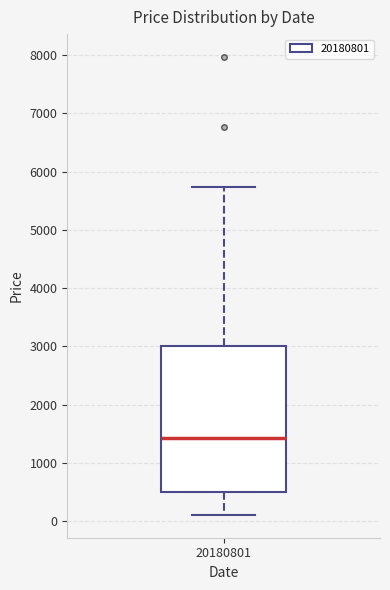

Read this box plot against the y-axis: the position of the median line, the range covered by the box, and the ends of both whiskers. The values are not printed on the chart, so give them approximately, as read against the axis.

median 1400, box 500 to 3000, whiskers 100 to 5700